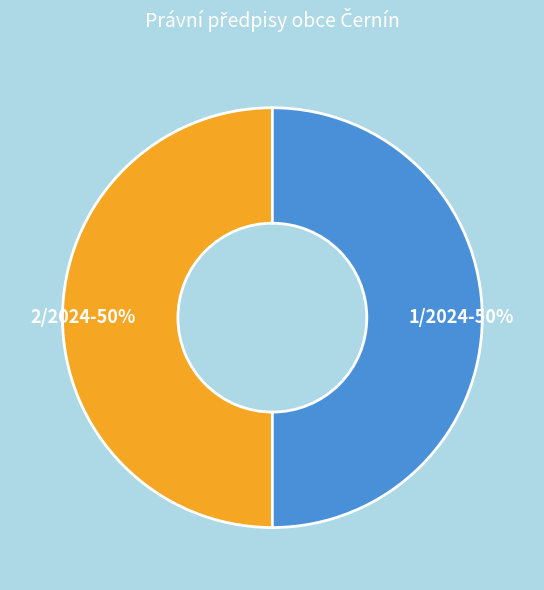

Do 1/2024-50% and 2/2024-50% together represent more than half of the pie?

Yes